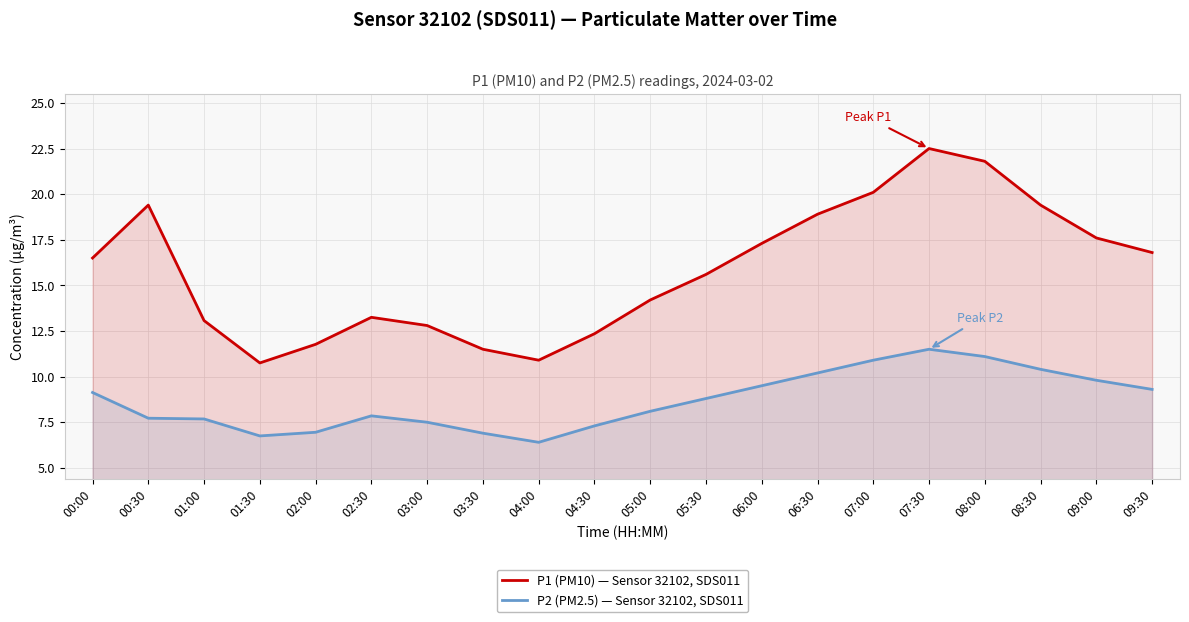

Reading left to right, what are all the values shown in this chart?

P1 (PM10) — Sensor 32102, SDS011: 16.5	19.4	13.1	10.8	11.8	13.2	12.8	11.5	10.9	12.3	14.2	15.6	17.3	18.9	20.1	22.5	21.8	19.4	17.6	16.8
P2 (PM2.5) — Sensor 32102, SDS011: 9.1	7.7	7.7	6.8	7.0	7.8	7.5	6.9	6.4	7.3	8.1	8.8	9.5	10.2	10.9	11.5	11.1	10.4	9.8	9.3